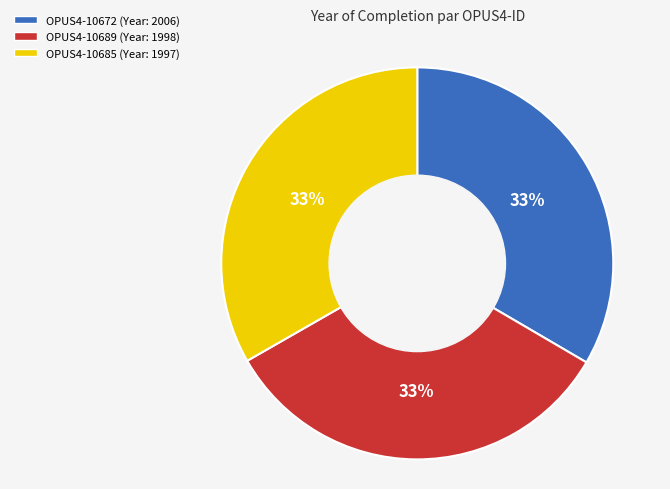

How many slices are in this pie chart?

3